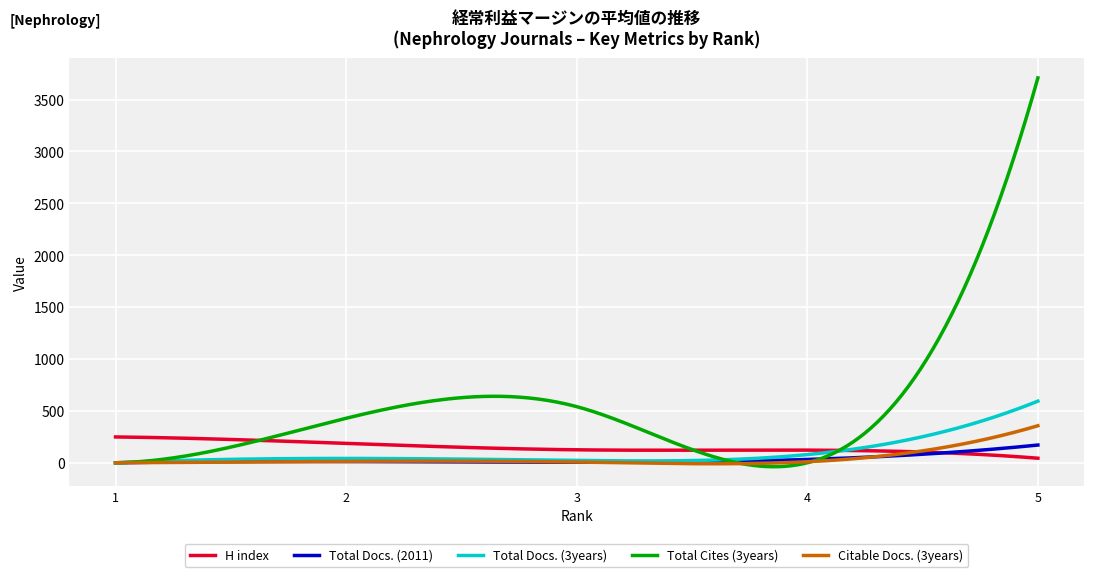

What is the difference between the maximum and second lowest values in the Total Docs. (2011) series?

170.5